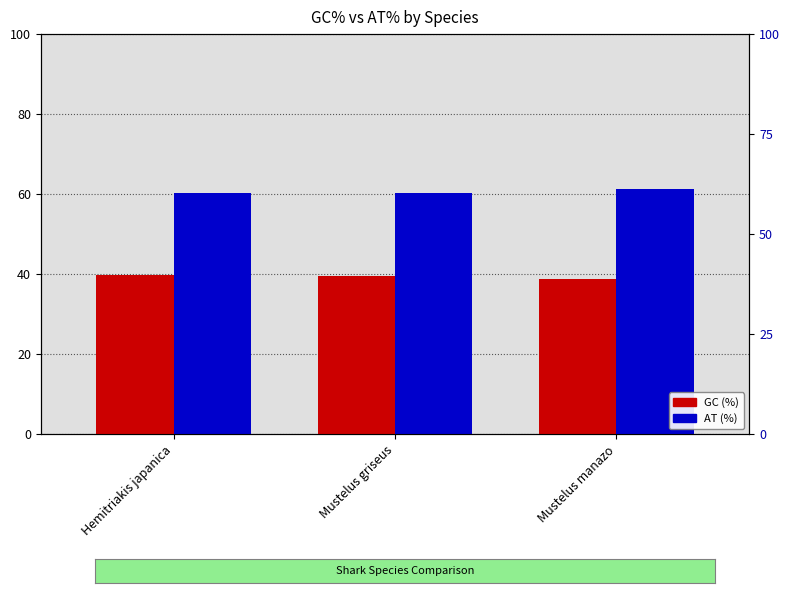

Which series changed the most between Hemitriakis japanica and Mustelus manazo?

GC (%)